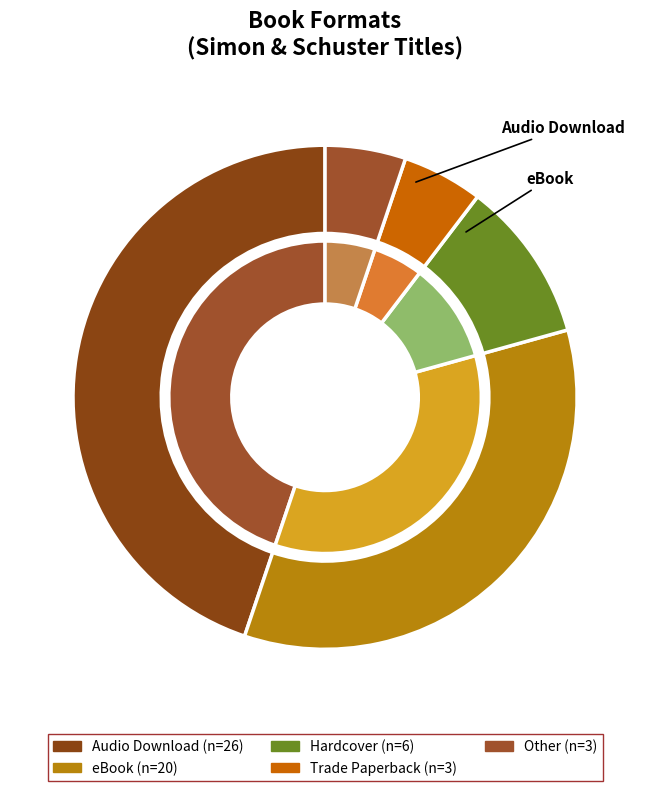

Count the number of slices in the pie.

5